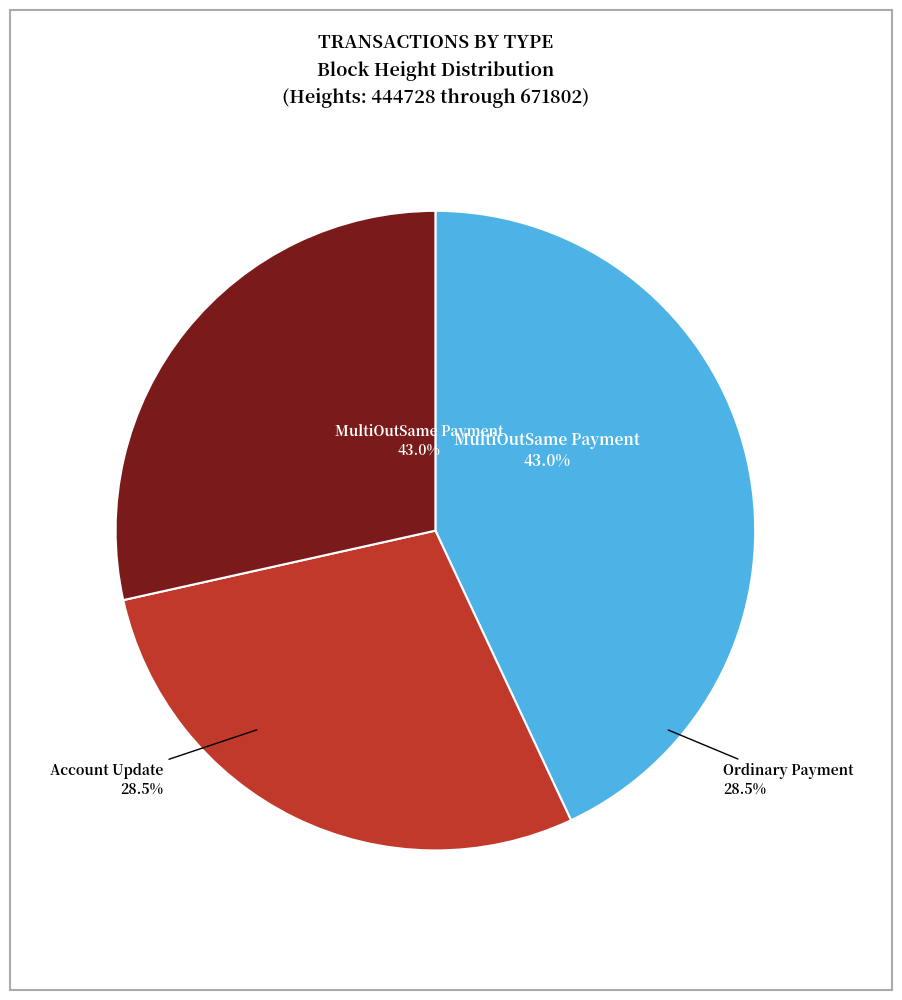

The MultiOutSame Payment
(Height: 671802) slice represents 43% of the pie. True or false?

True